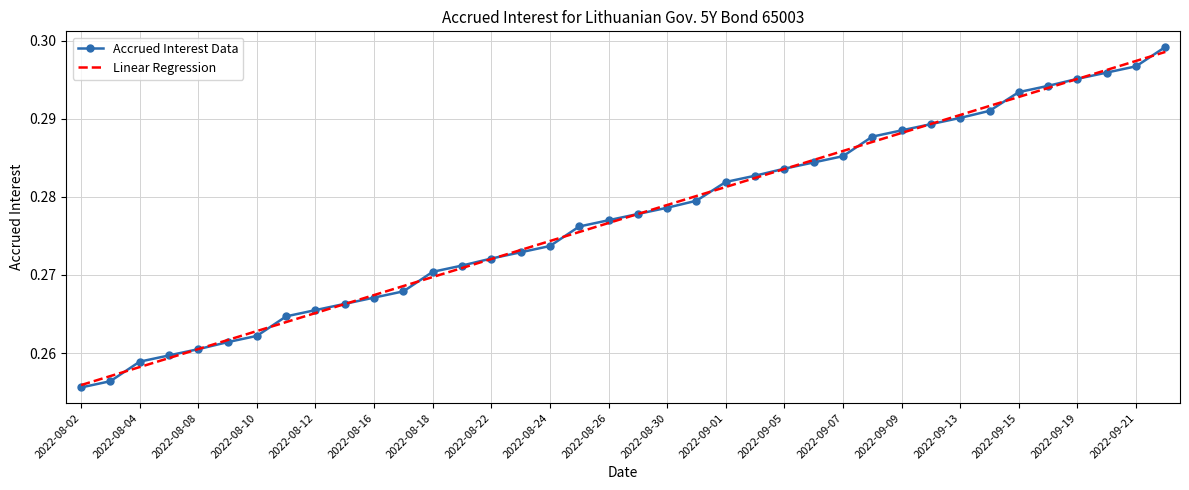

Which series has the largest range (max minus min)?

Accrued Interest Data